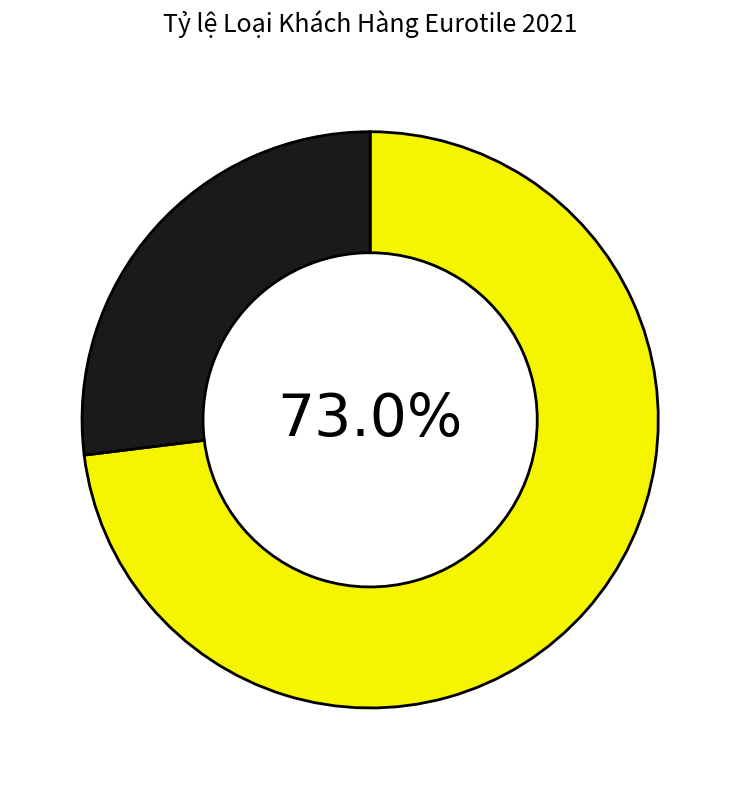

Does any single category account for the majority?

Yes